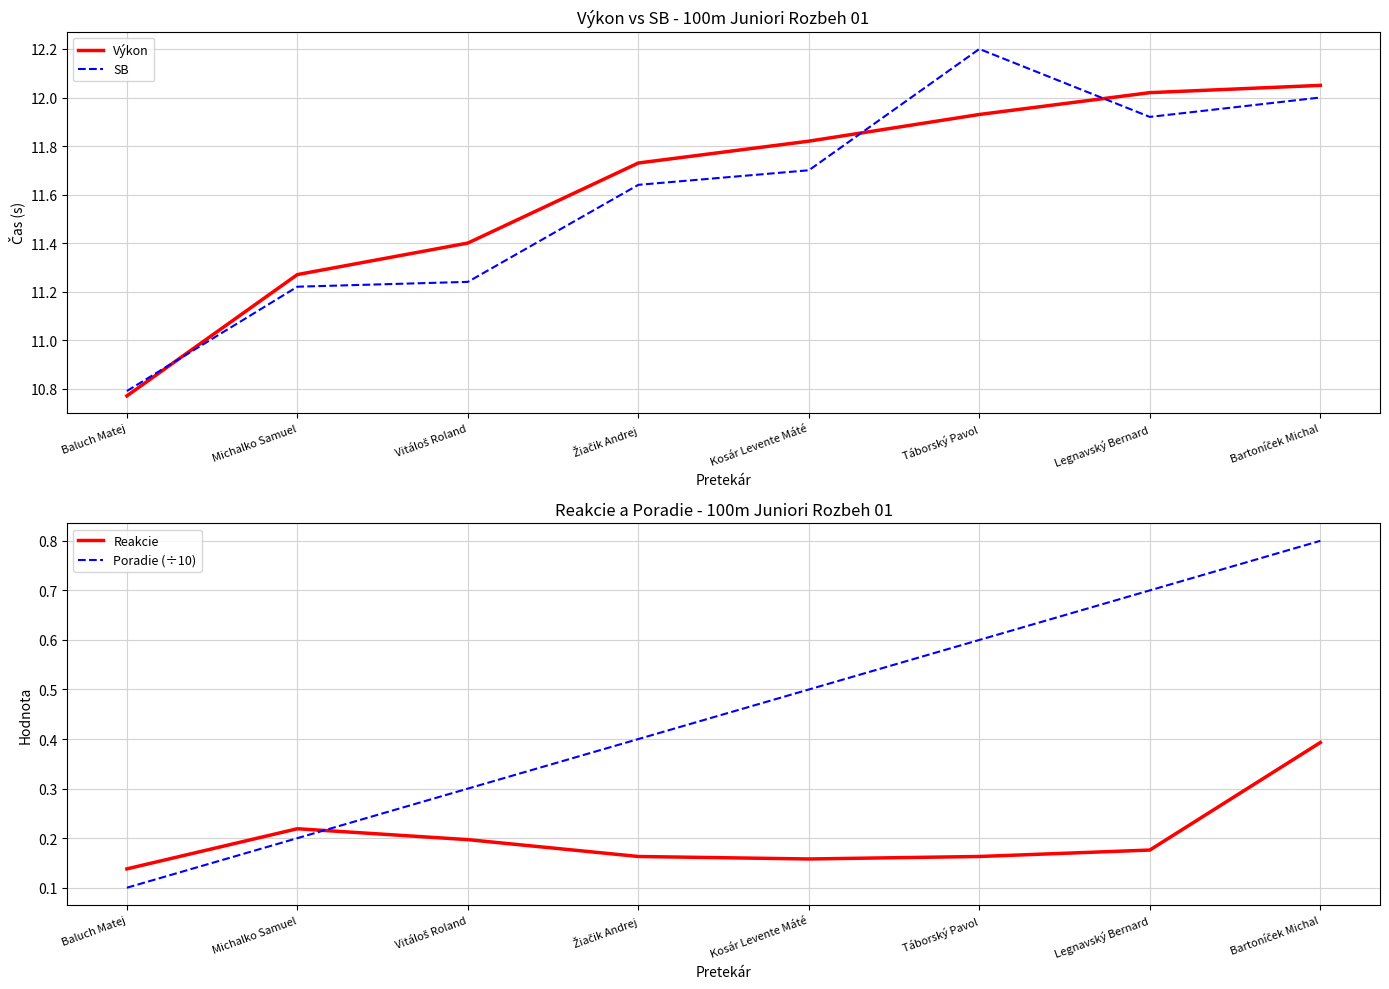

Is the value of Reakcie at Michalko Samuel greater than the value of Poradie (÷10) at Táborský Pavol?

No